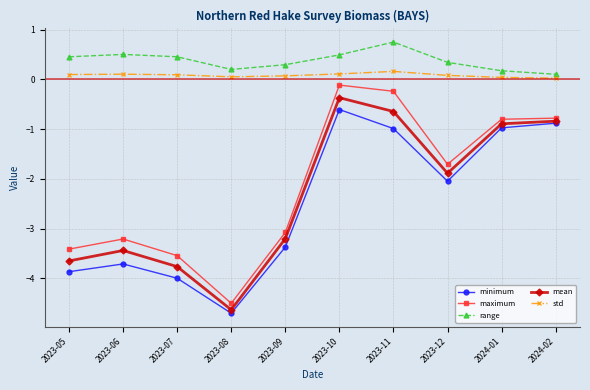

What is the sum of all std values?

0.8